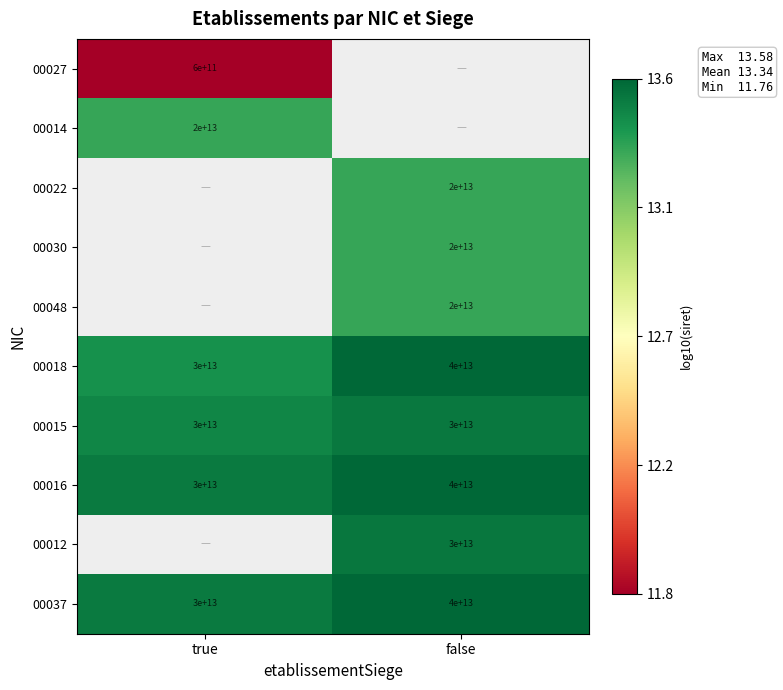

At which label is 00016 closest to 35000000000000?

true